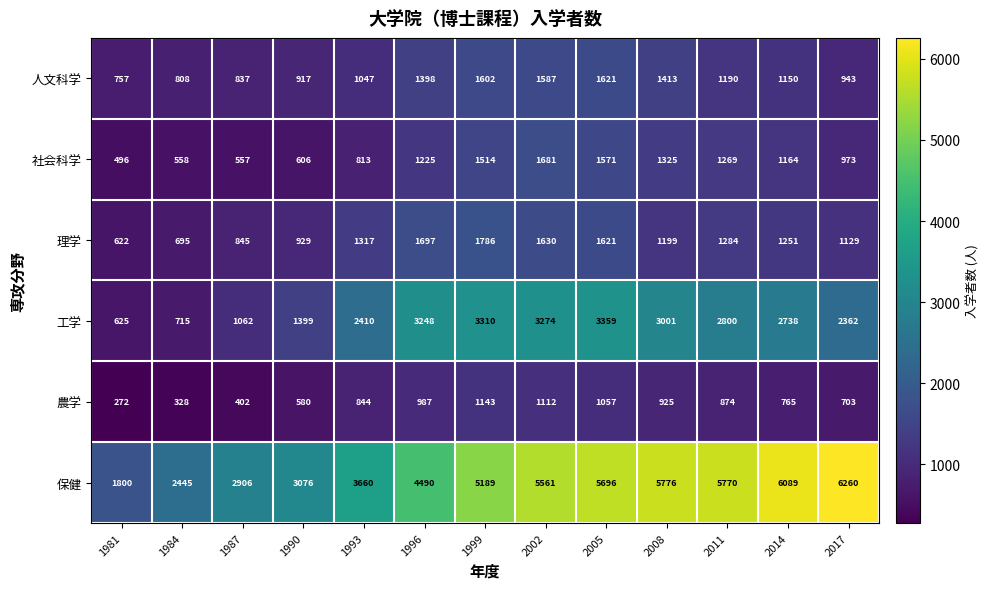

At which category is the sum across all series the highest?

2005